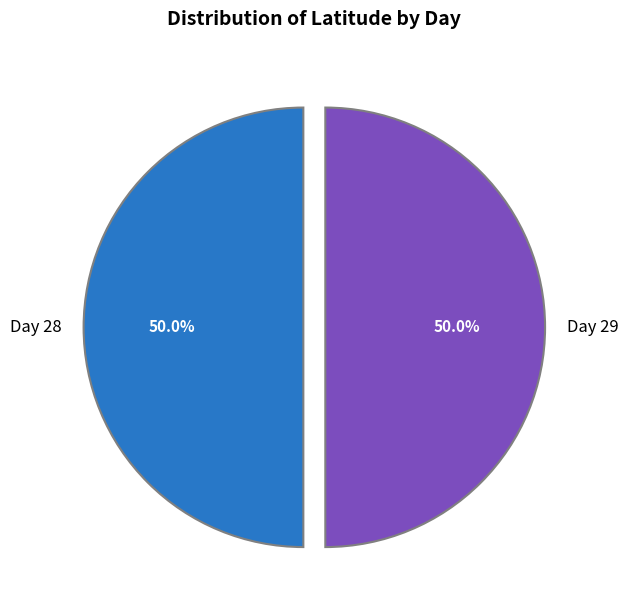

What percentage is NOT represented by Day 29?

50.0%